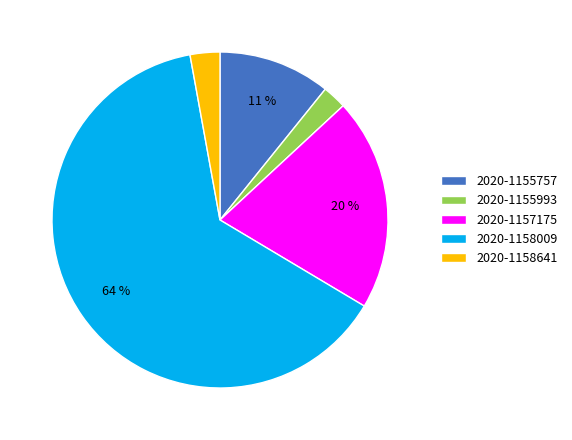

Which has a higher value, 2020-1155993 or 2020-1158641?

2020-1158641